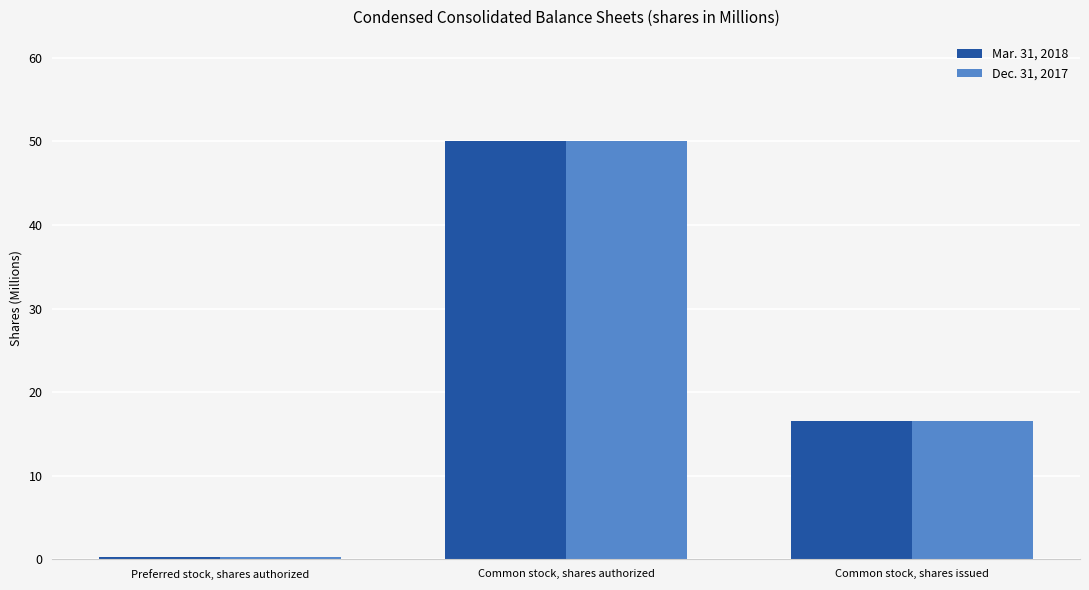

Reading left to right, extract all data points from this chart.

Mar. 31, 2018: 0.3	50.0	16.5
Dec. 31, 2017: 0.3	50.0	16.5